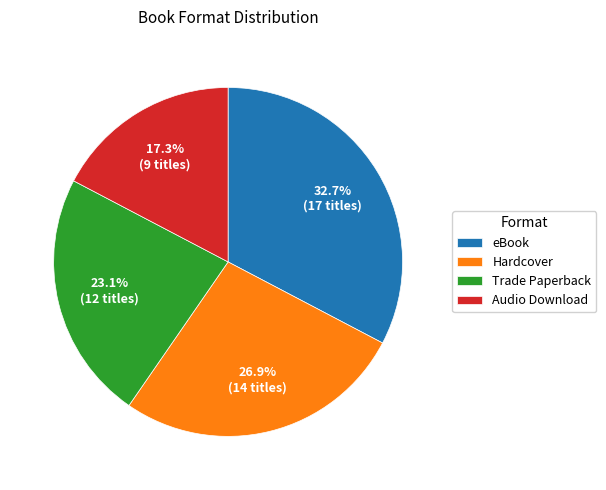

What percentage is the Audio Download slice, to the nearest percent?

17%